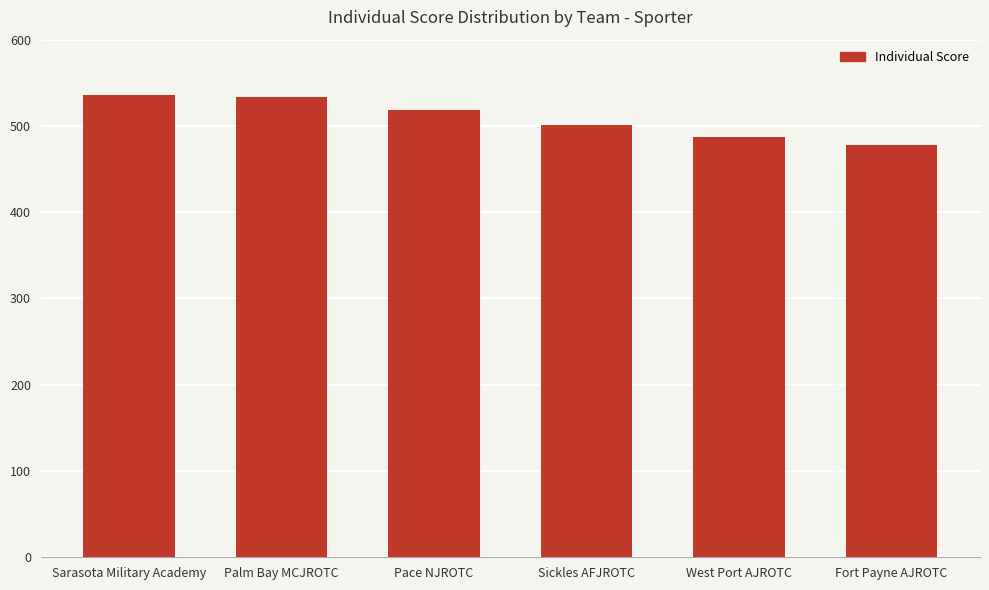

Where does the data first go above 519?

Sarasota Military Academy